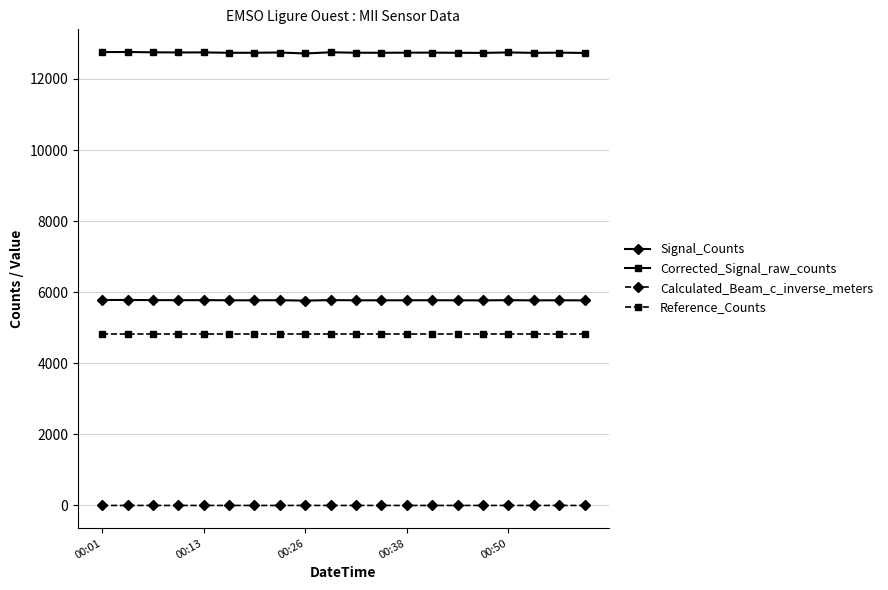

What is the maximum value for Corrected_Signal_raw_counts?

12757.0